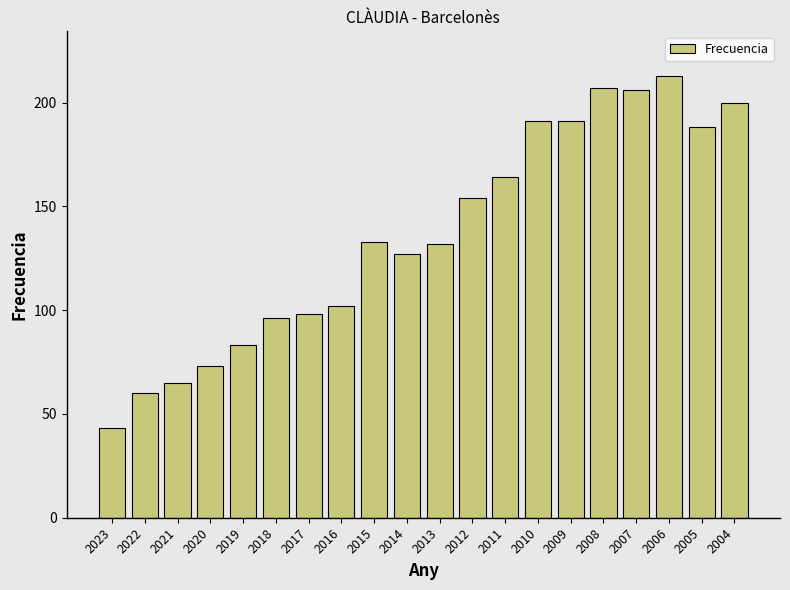

What is the sum of all values?

2726